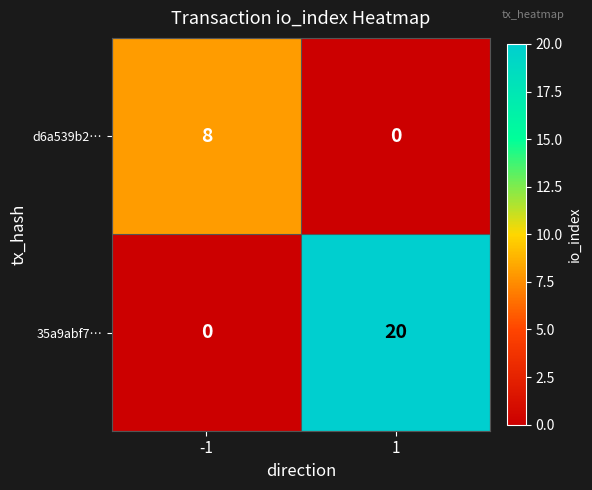

How many categories are shown in the chart?

2